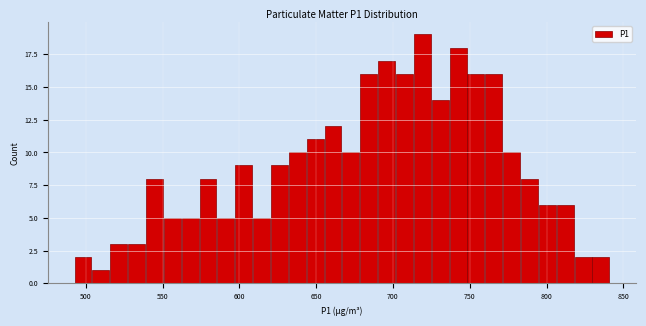

Read against the x-axis, roughly where is the centre of the tallest bar?

720